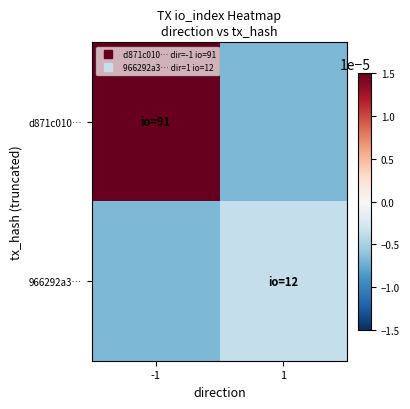

Which series has the largest total across all categories?

d871c010…